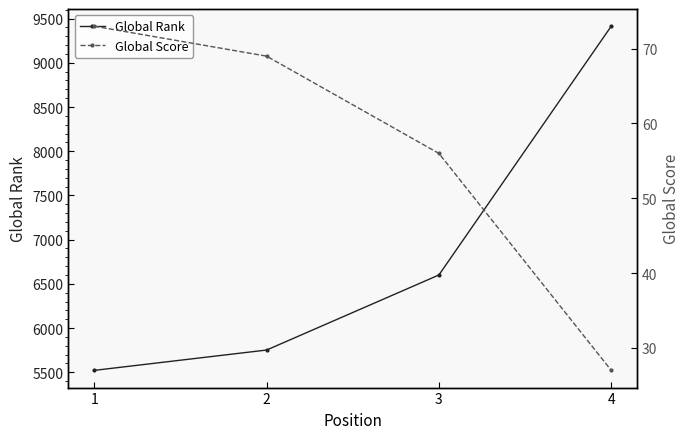

Reading left to right, list all the values displayed in this chart.

Global Rank: 5521	5751	6600	9414
Global Score: 73	69	56	27